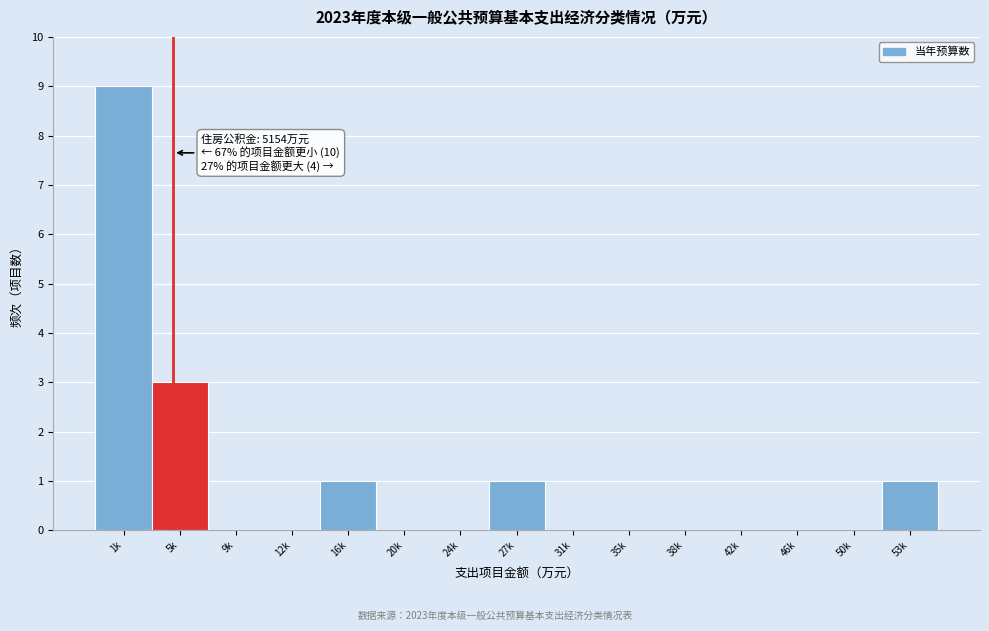

Reading left to right, extract all data points from this chart.

1k=9	5k=3	9k=0	12k=0	16k=1	20k=0	24k=0	27k=1	31k=0	35k=0	38k=0	42k=0	46k=0	50k=0	53k=1